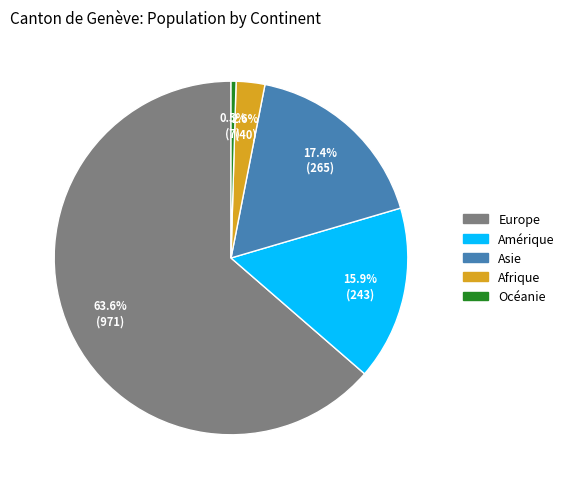

Does Europe account for over 50% of the chart?

Yes